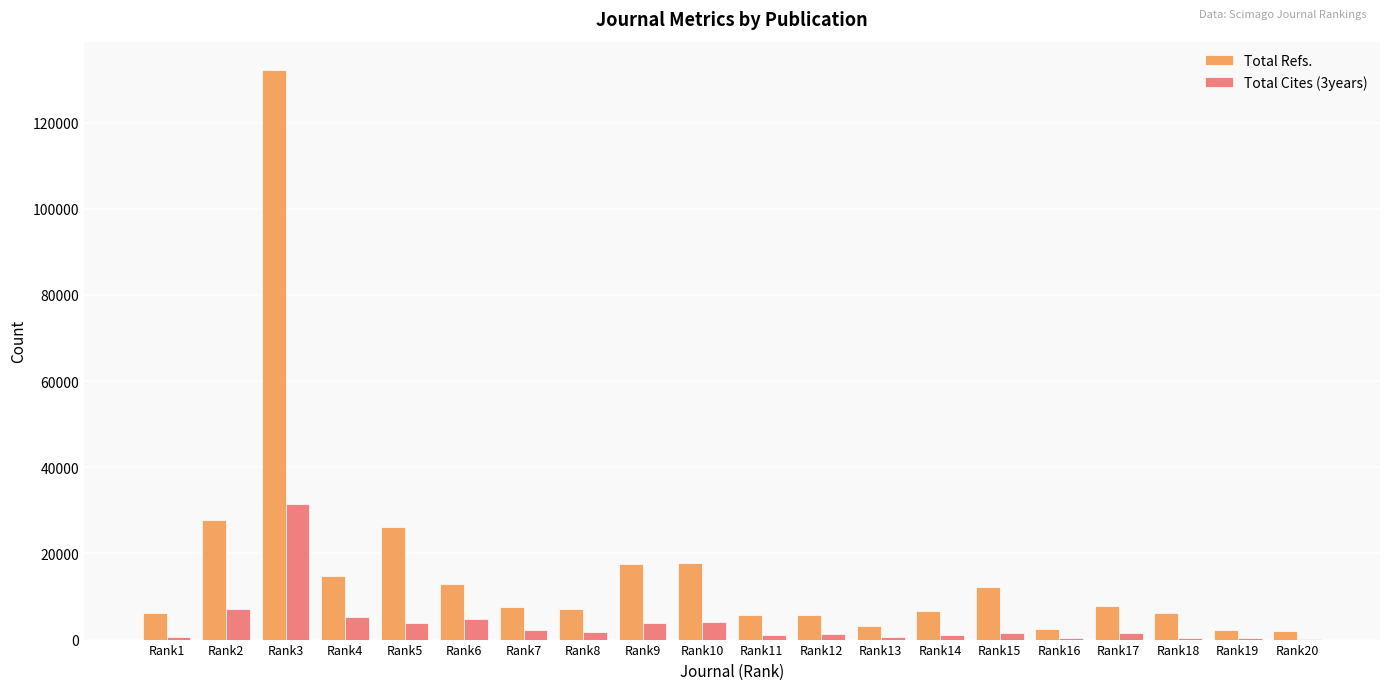

The value of Total Refs. at Rank7 is 7482. True or false?

True